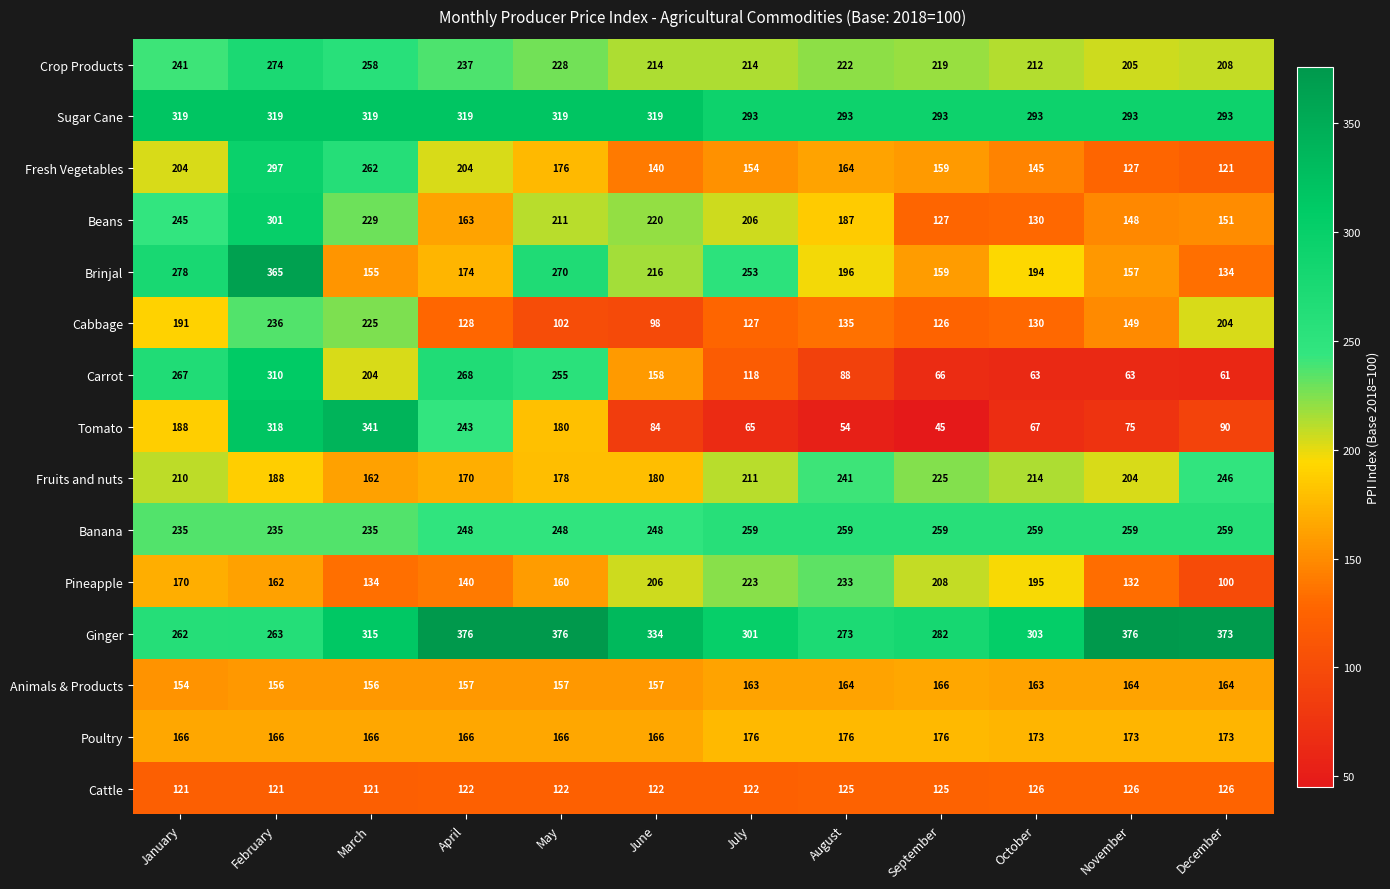

True or false: Beans has a value of 229 at March.

True